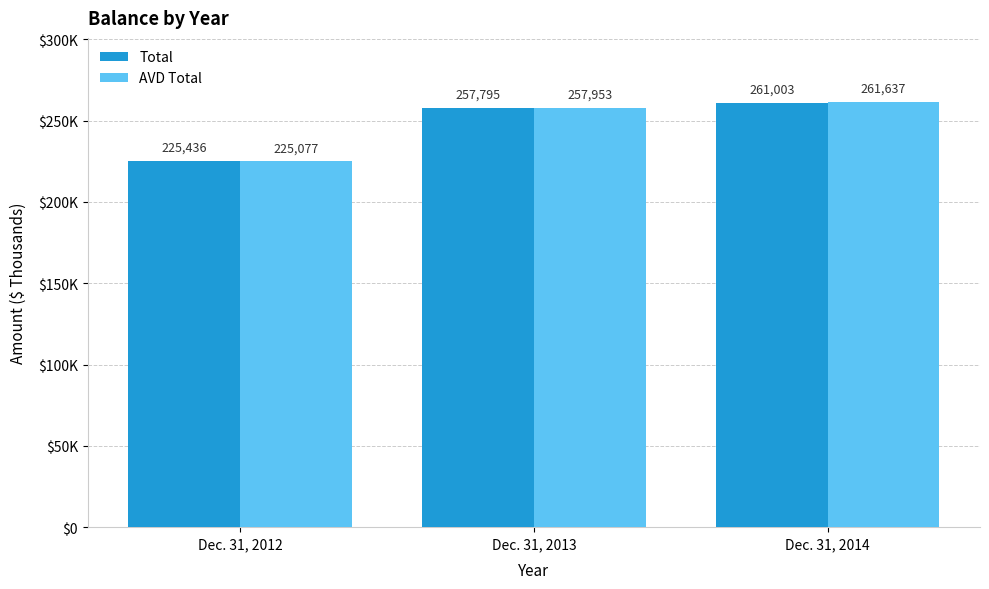

What is the value of the AVD Total bar at the 2nd from the left?

257953